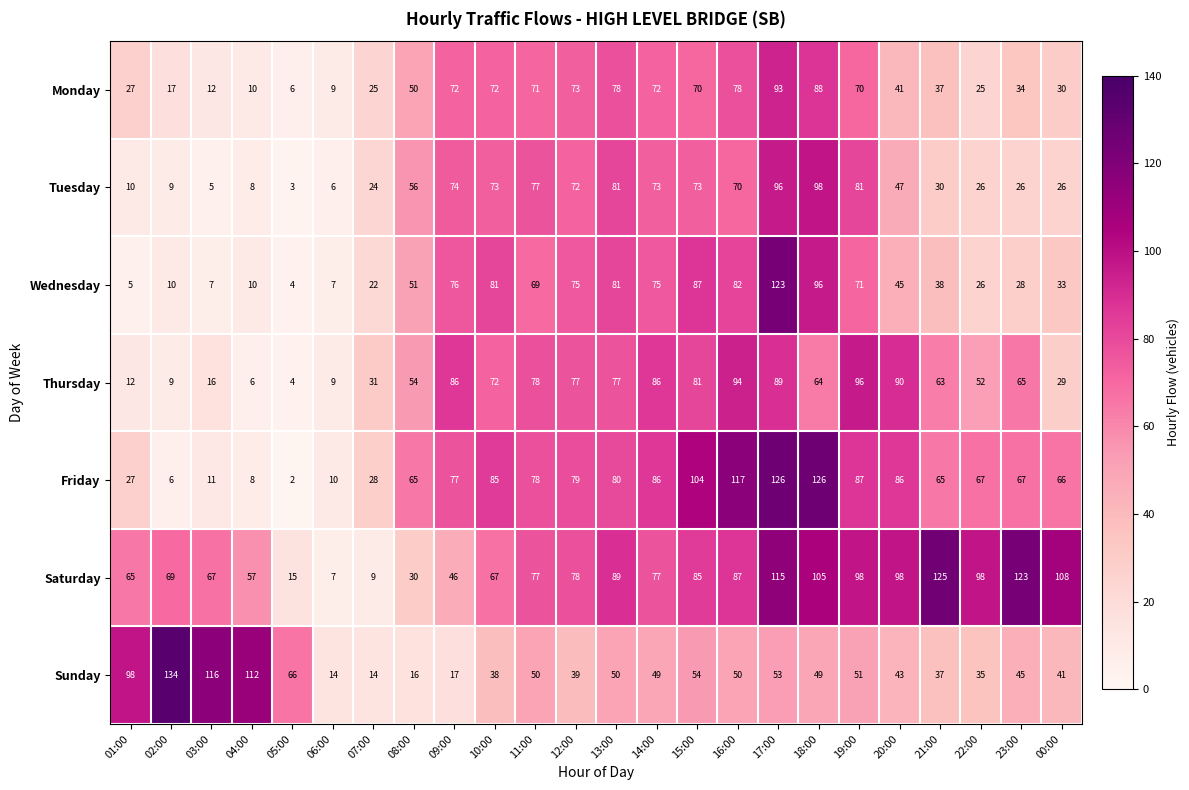

The value of Monday at 20:00 is 8. True or false?

False